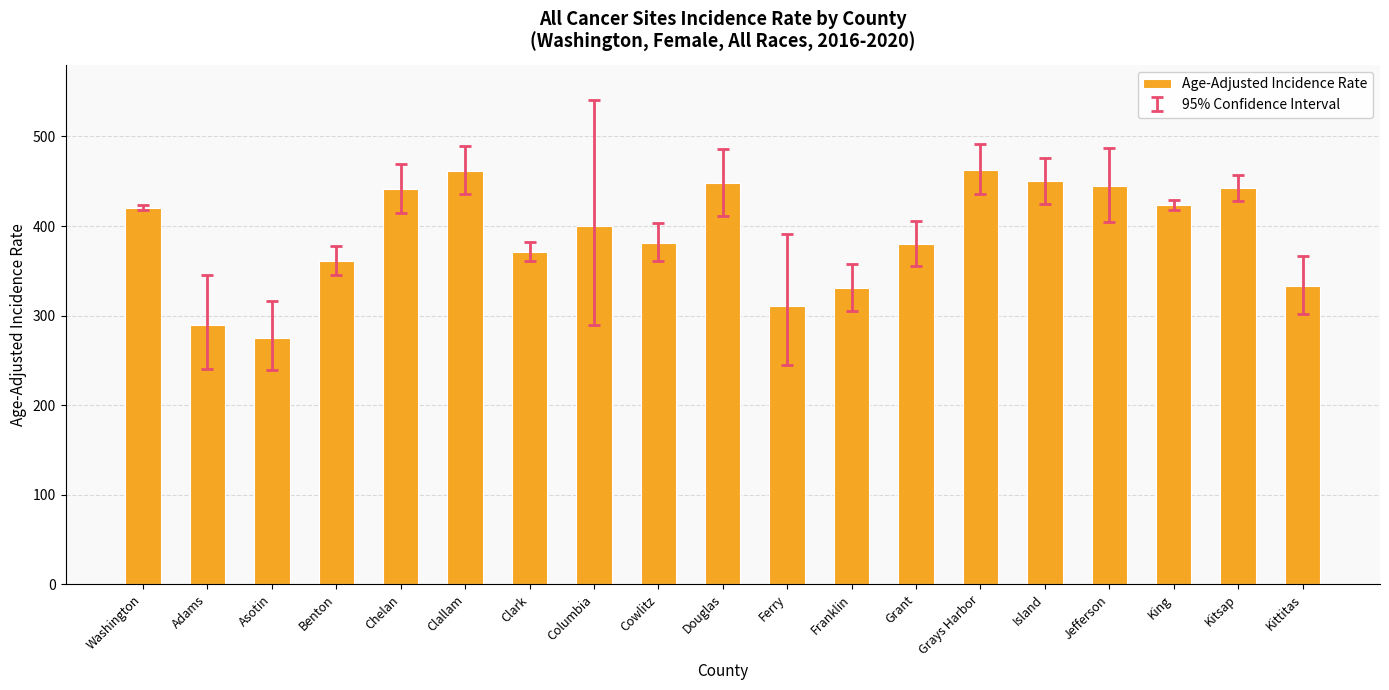

What is the sum of all values?

7428.0